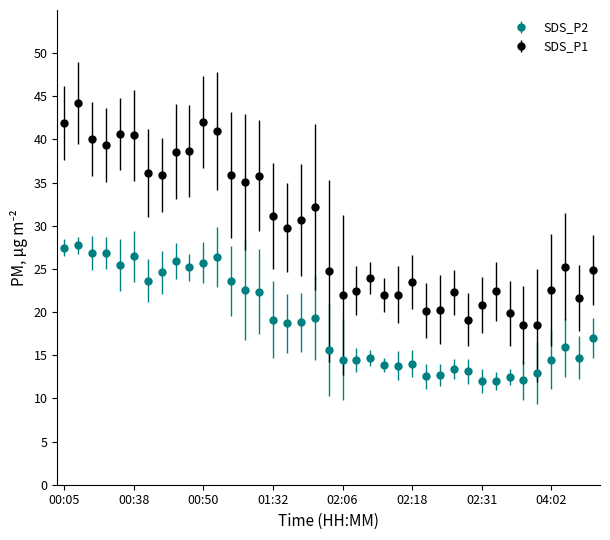

List the series in order of their peak value, lowest first.

SDS_P2, SDS_P1